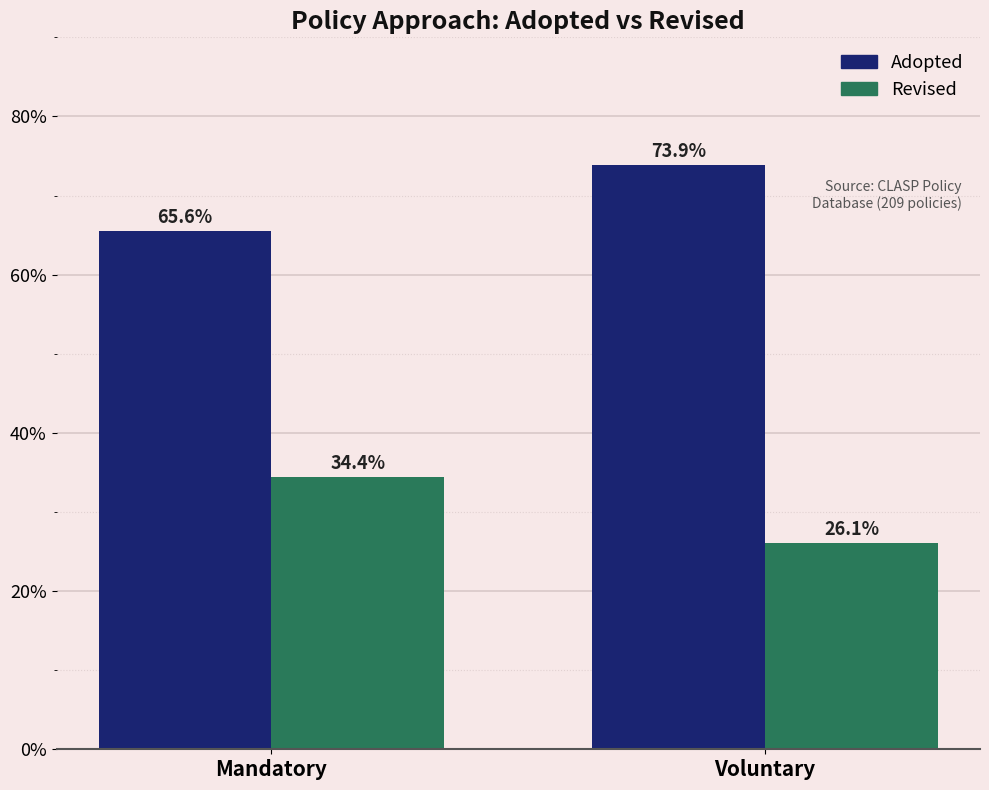

Which series has the largest total across all categories?

Adopted